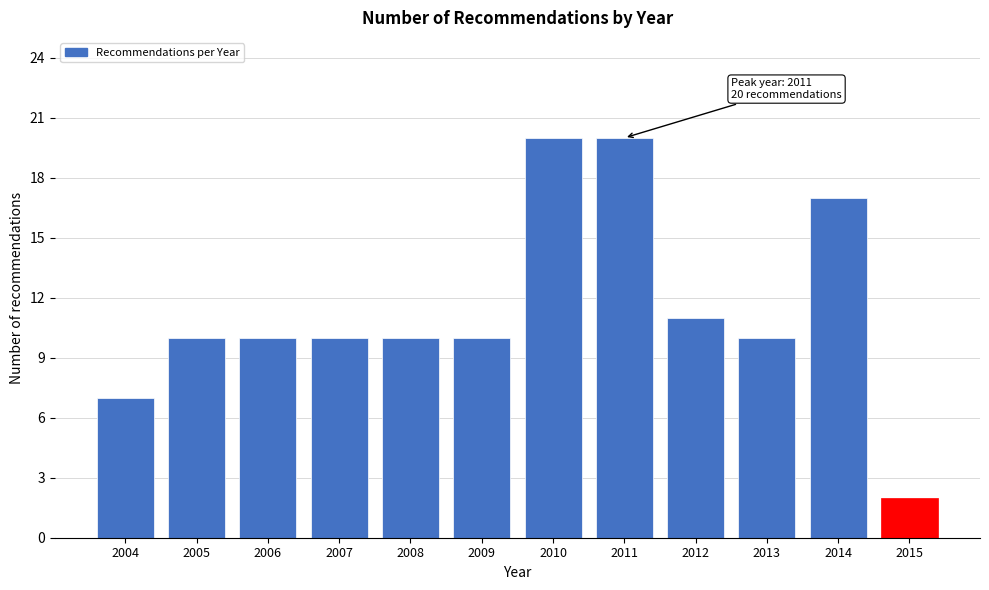

Reading left to right, transcribe all the data shown in this chart.

7	10	10	10	10	10	20	20	11	10	17	2